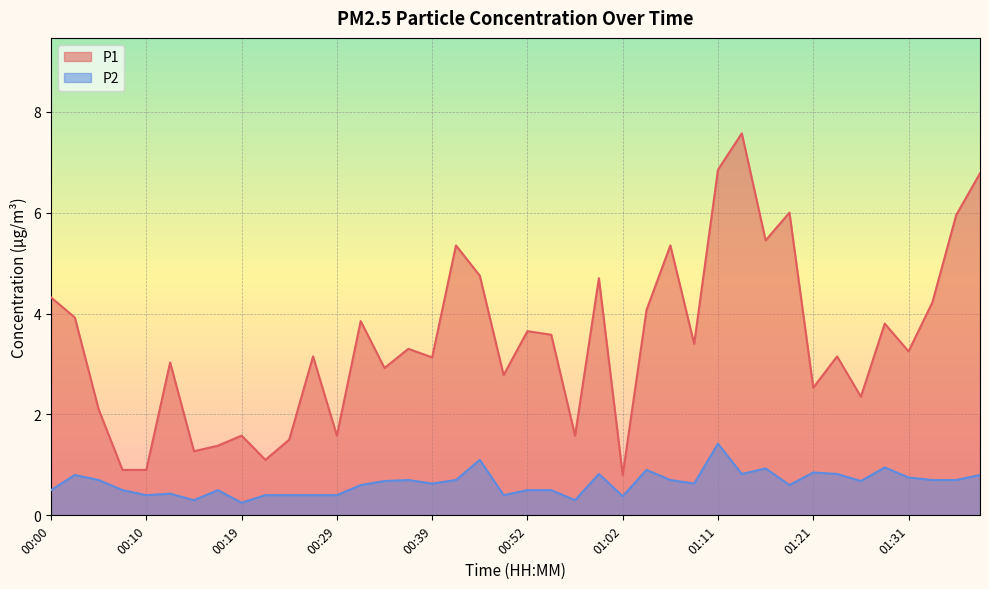

What is the label of the 8th point from the left?

00:17